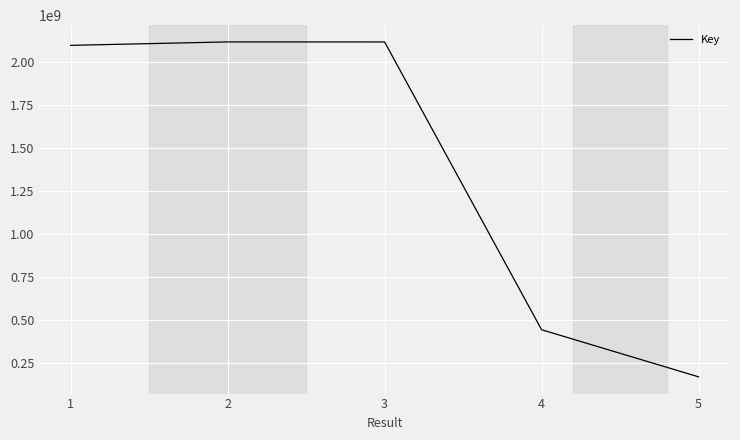

Does the chart display data point markers on the line(s)?

No